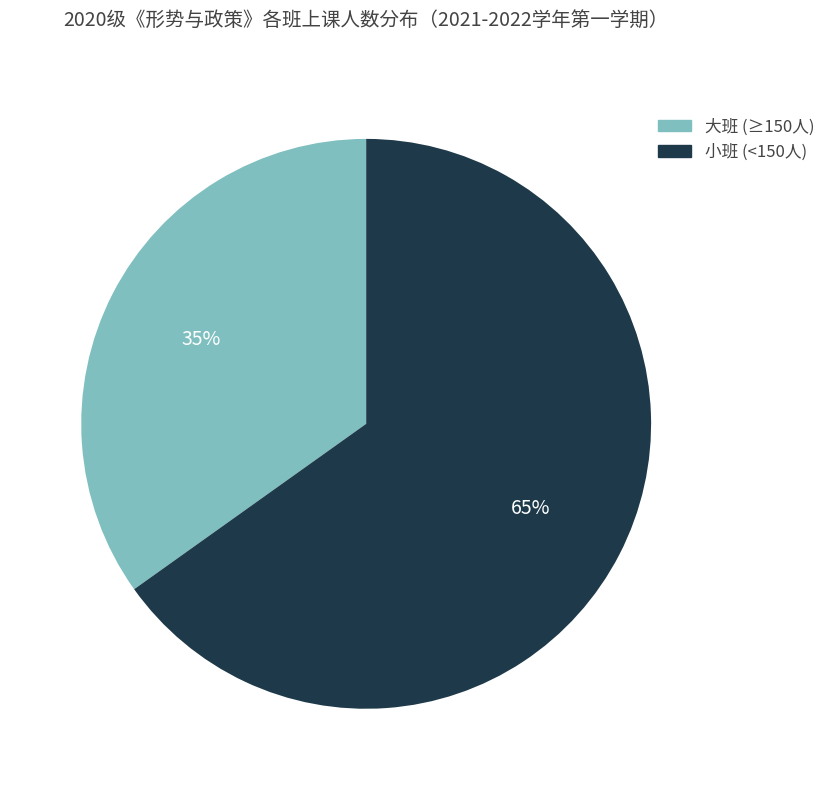

Do 小班 (<150人) and 大班 (≥150人) together represent more than half of the pie?

Yes